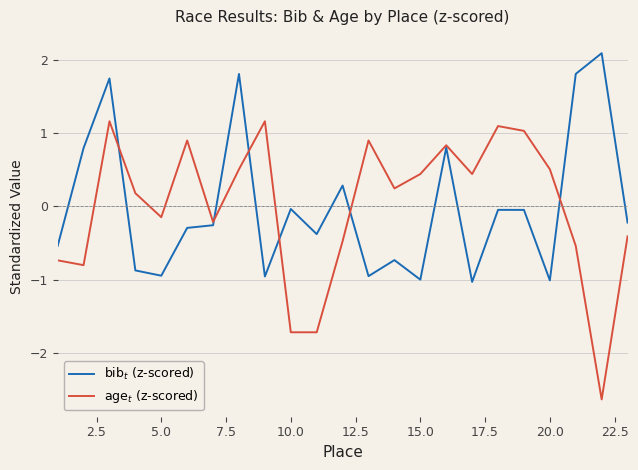

How many interior local peaks does the $\mathrm{age}_t$ (z-scored) series have?

6